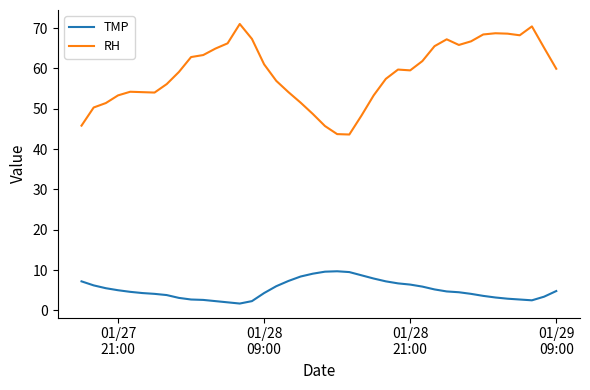

Which series has the largest range (max minus min)?

RH